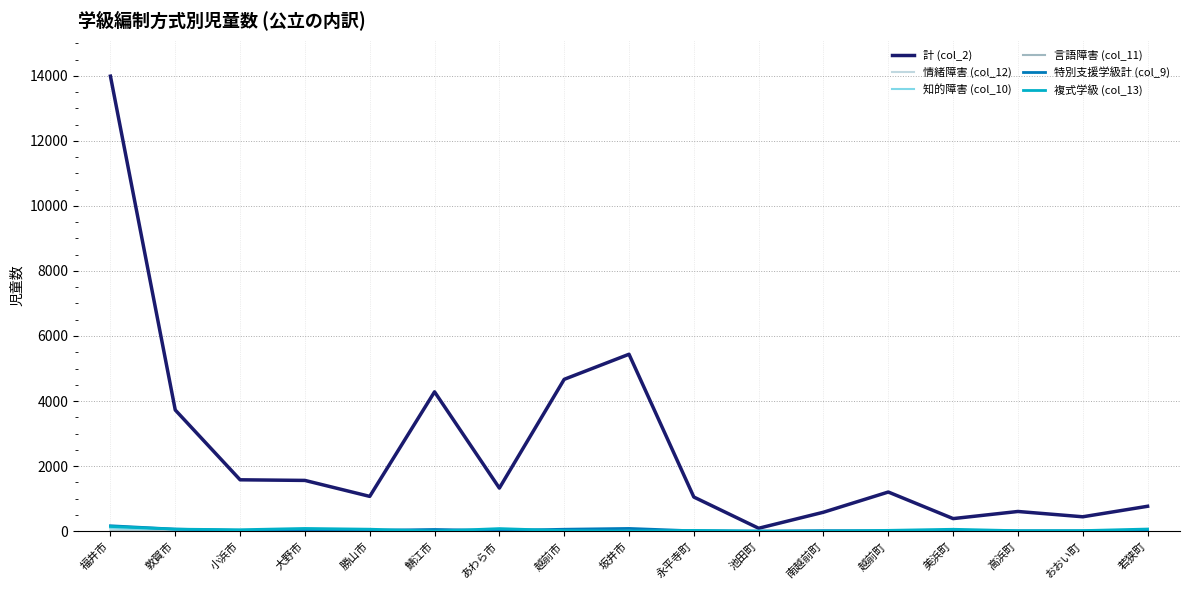

At how many categories does at least one series exceed 5503?

1